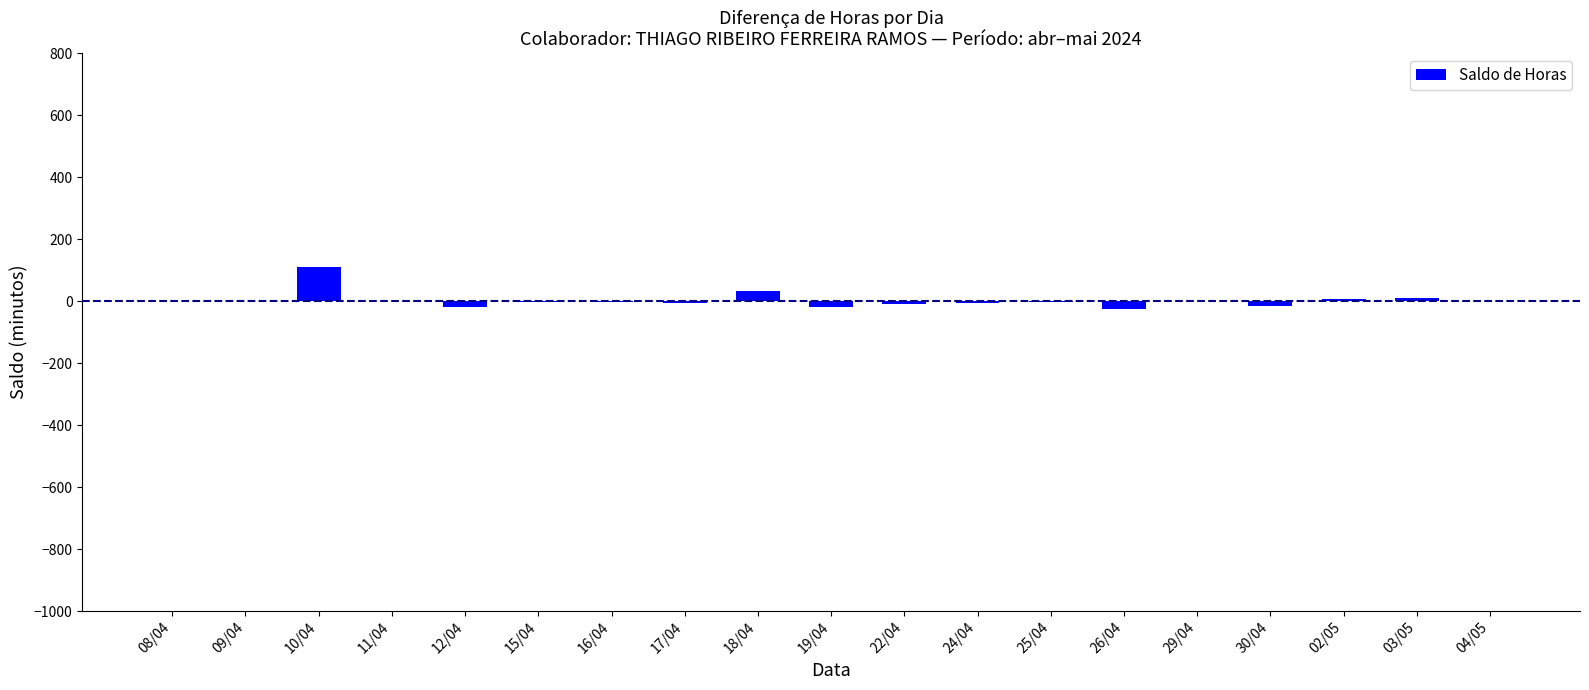

What is the sum of all values?

49